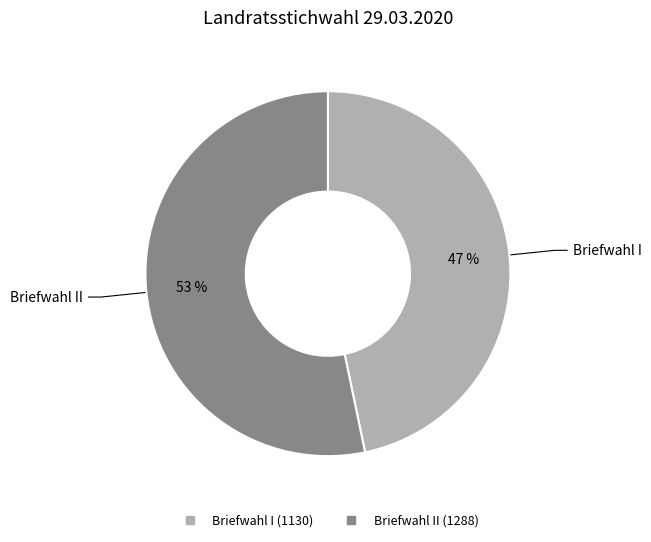

To the nearest percent, what is the average slice percentage?

50%